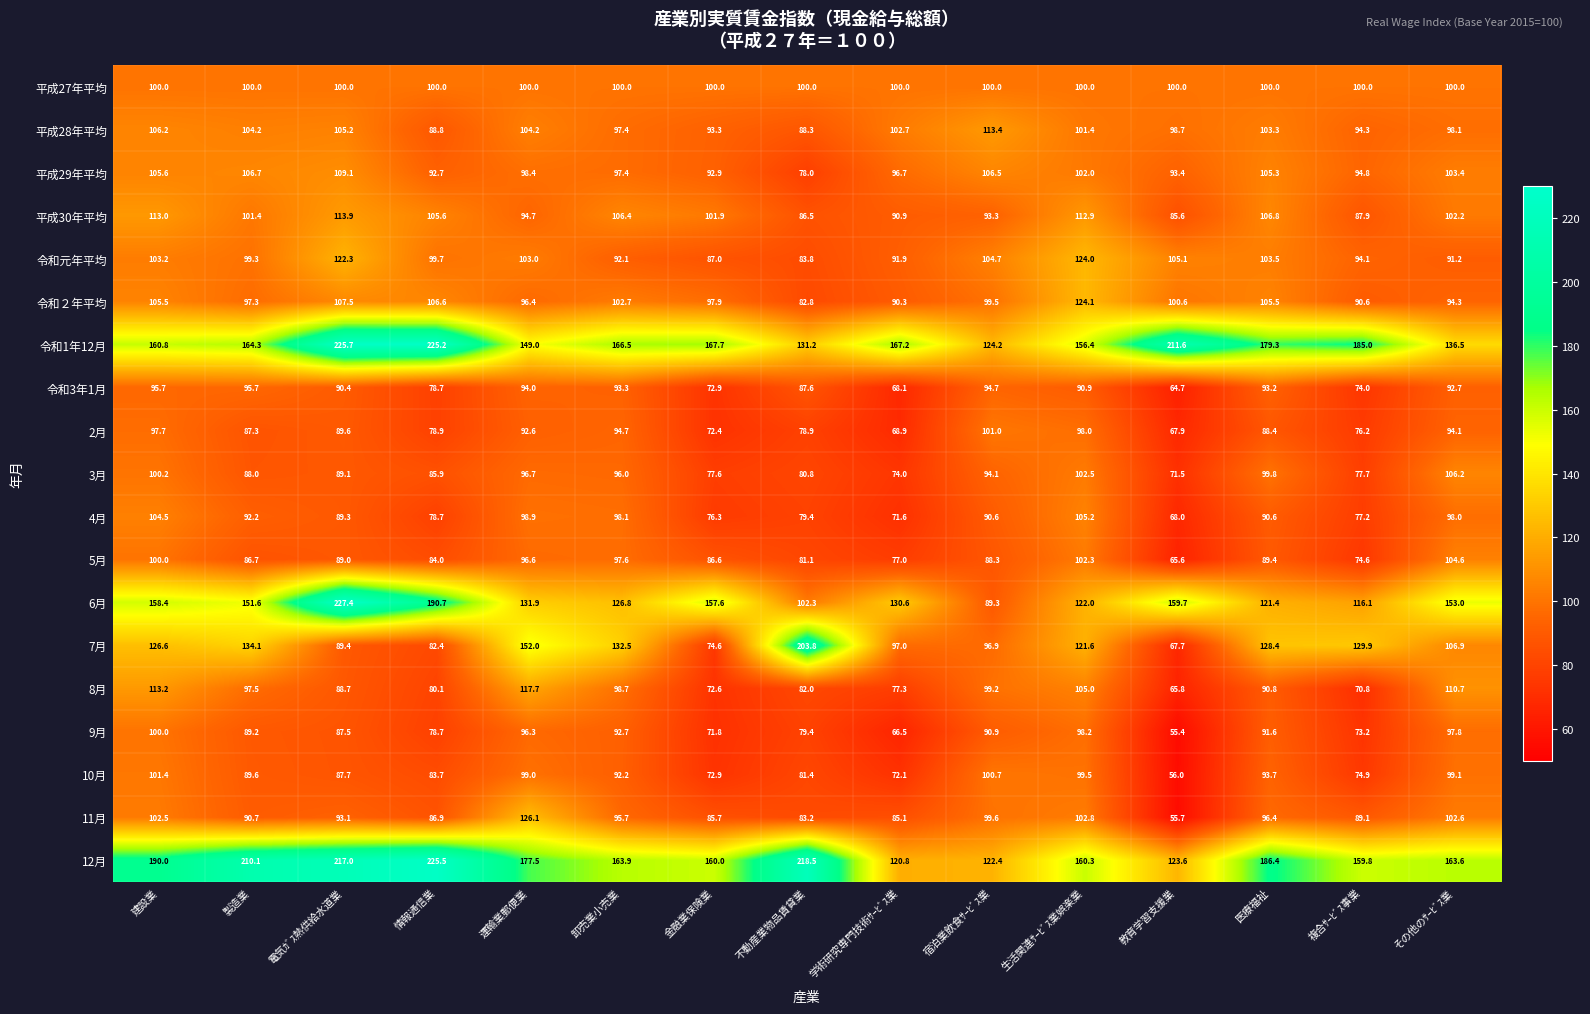

What is the spread (max minus min) of values at 学術研究専門技術ｻｰﾋﾞｽ業?

100.7